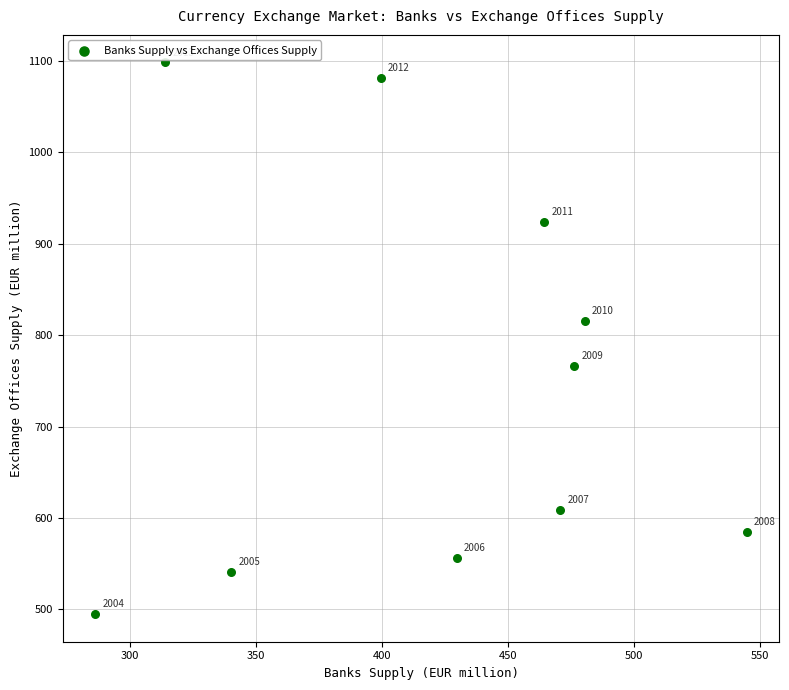

What is the average Y value?

747.2